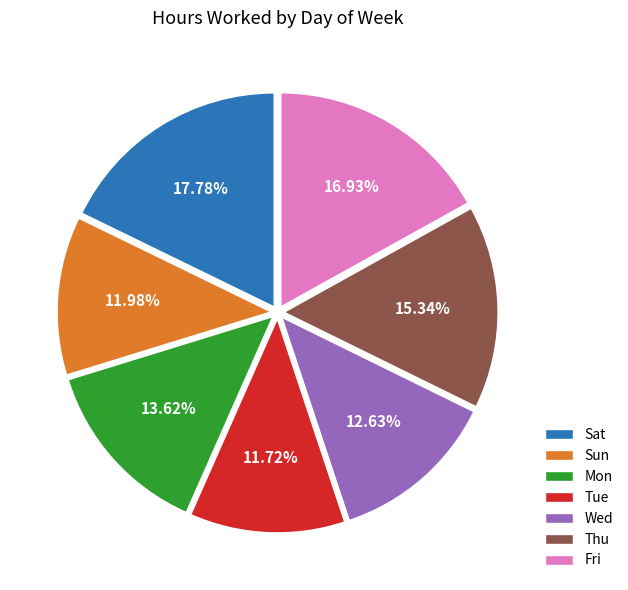

Is it true that Thu is 10% of the pie?

False